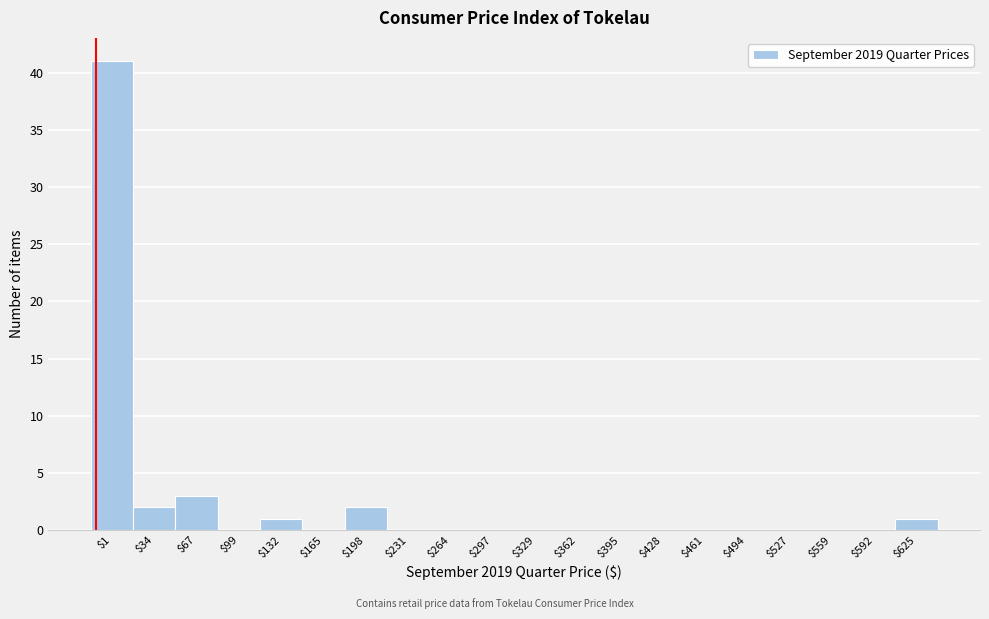

The chart shows a value of -21 at $165. True or false?

False